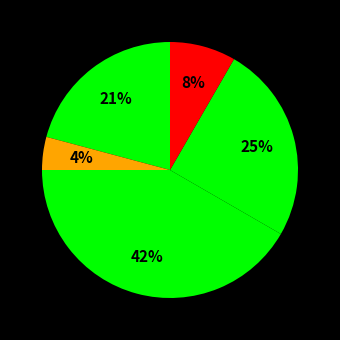

How many segments does this pie chart have?

5